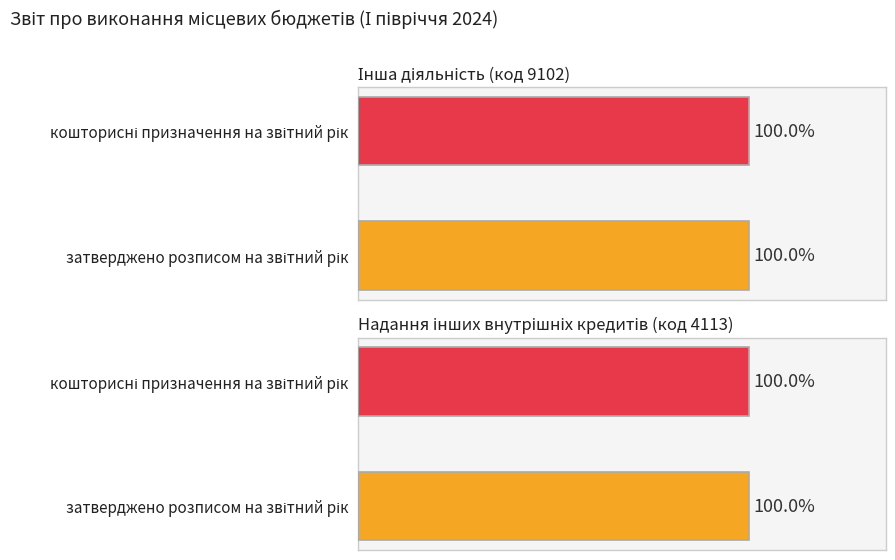

True or false: затверджено розписом на звітний рік has a value of 10196801 at Внутрішнє кредитування.

False